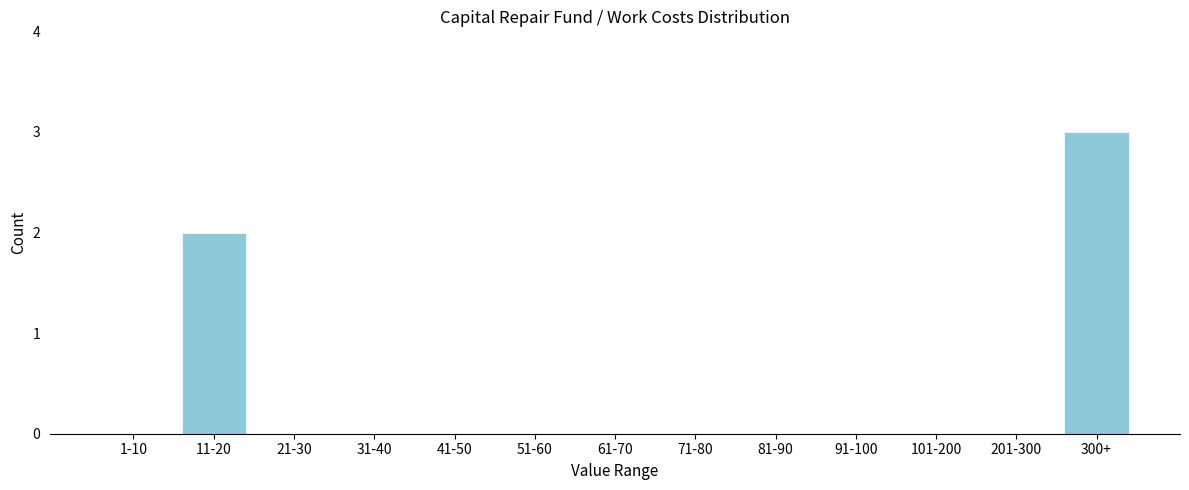

Reading left to right, extract all data points from this chart.

1-10=0	11-20=2	21-30=0	31-40=0	41-50=0	51-60=0	61-70=0	71-80=0	81-90=0	91-100=0	101-200=0	201-300=0	300+=3